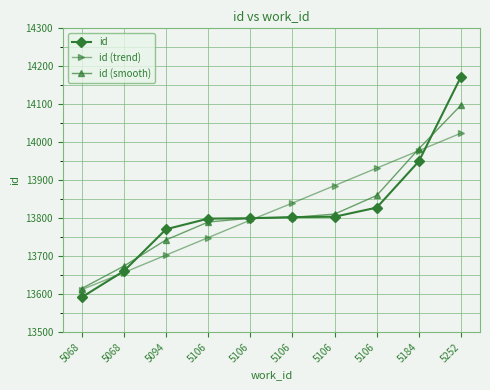

How many categories are shown in the chart?

10